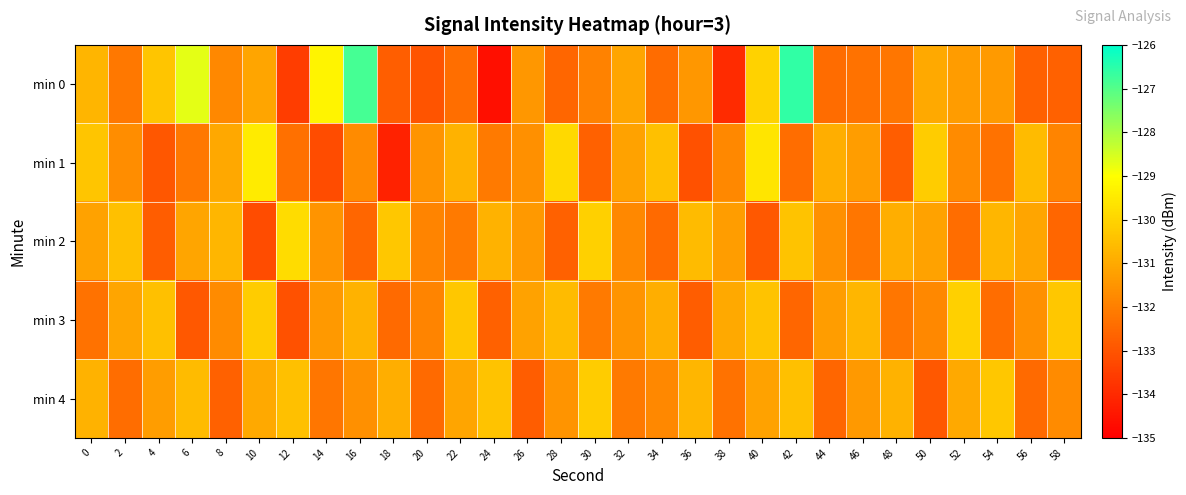

How many categories are shown in the chart?

30